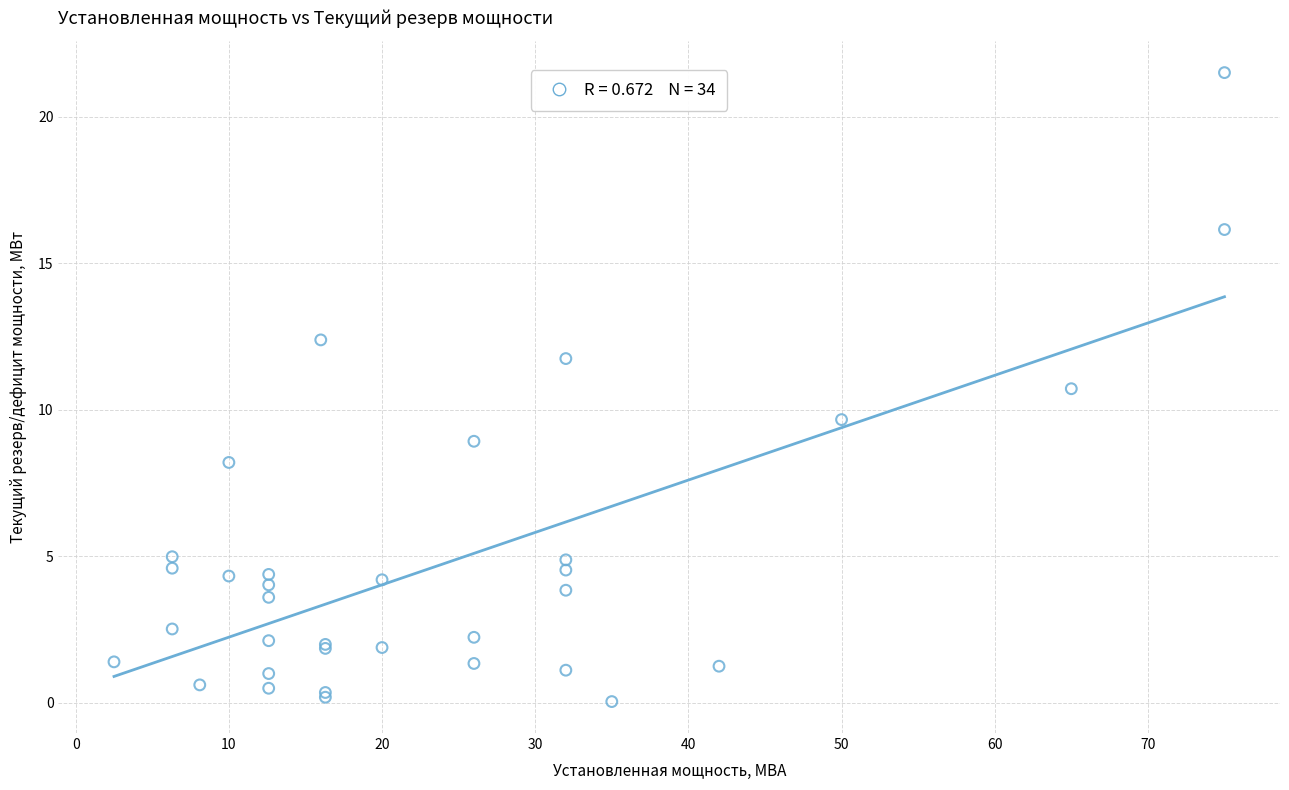

What Y value in the scatter plot is closest to 10?

9.7